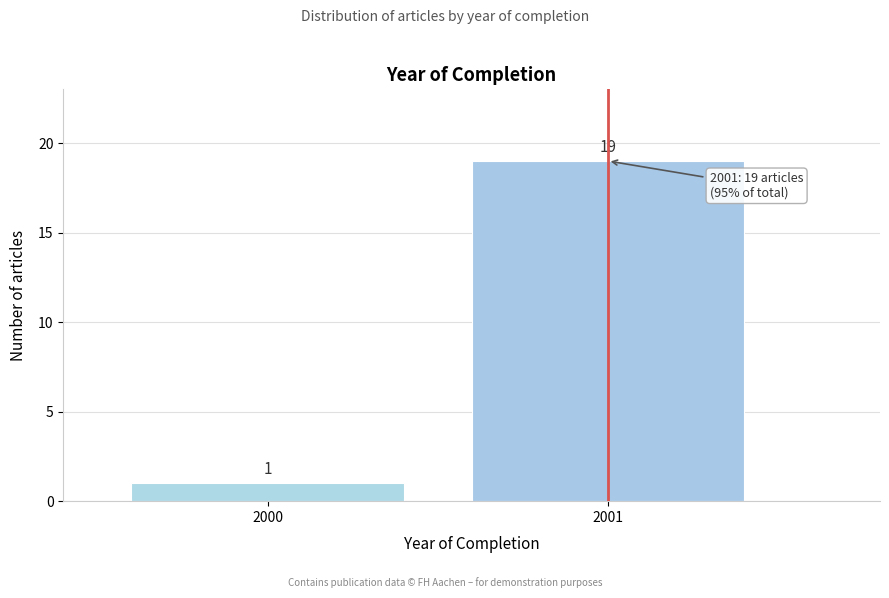

Reading left to right, extract all data points from this chart.

2000=1	2001=19